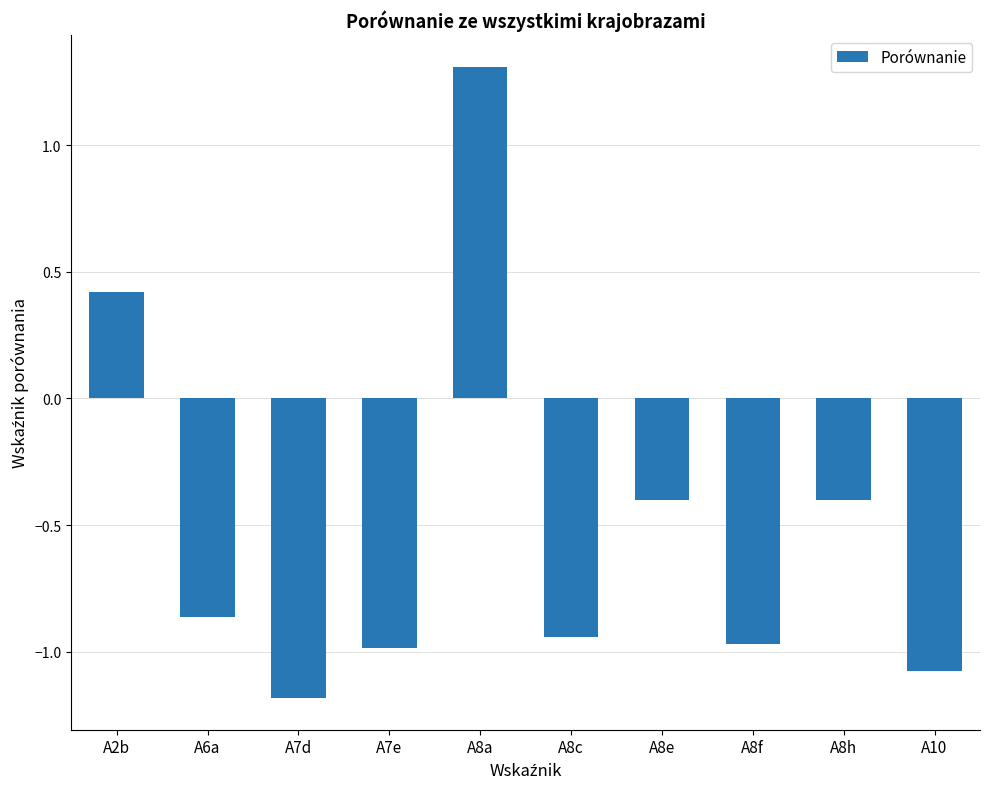

What is the approximate value at A8e?

-0.4